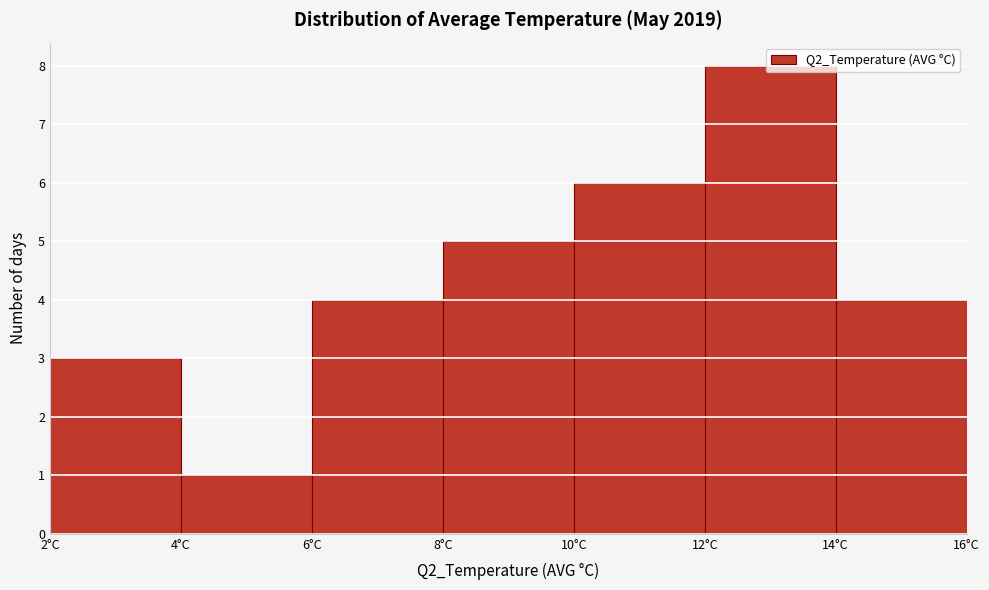

Reading left to right, list every bar in this chart as the range it spans on the x-axis followed by its height. The values are not printed on the chart, so give them approximately, as read against the axis.

2 to 4: 3
4 to 6: 1
6 to 8: 4
8 to 10: 5
10 to 12: 6
12 to 14: 8
14 to 16: 4